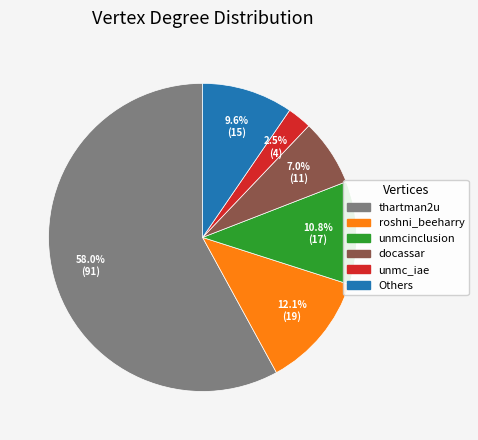

Is there a majority slice in this chart?

Yes